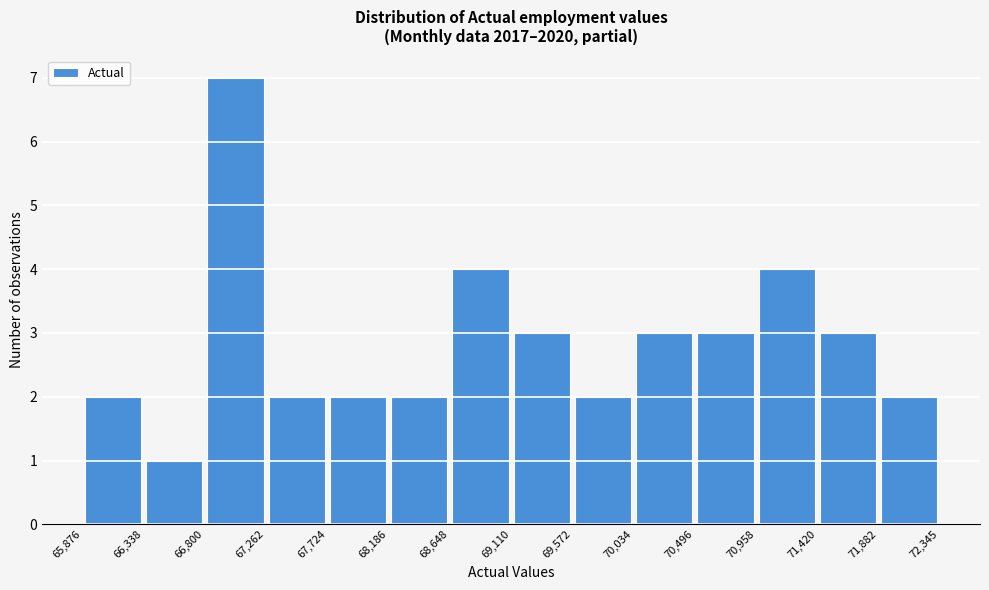

Reading left to right, list every bar in this chart as the range it spans on the x-axis followed by its height. The values are not printed on the chart, so give them approximately, as read against the axis.

65,876 to 66,338: 2
66,338 to 66,800: 1
66,800 to 67,262: 7
67,262 to 67,724: 2
67,724 to 68,186: 2
68,186 to 68,648: 2
68,648 to 69,110: 4
69,110 to 69,572: 3
69,572 to 70,034: 2
70,034 to 70,496: 3
70,496 to 70,958: 3
70,958 to 71,420: 4
71,420 to 71,882: 3
71,882 to 72,345: 2